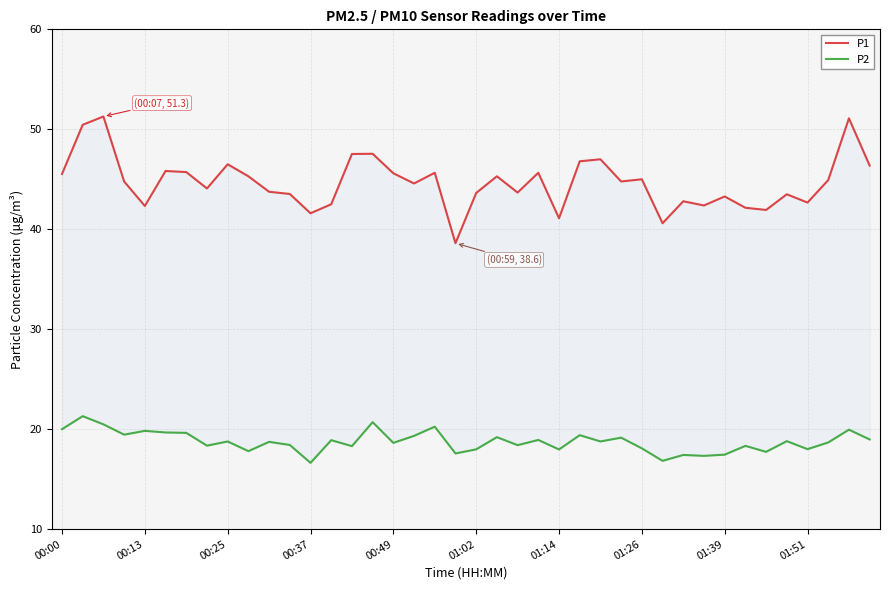

True or false: P1 and P2 cross at least once.

False